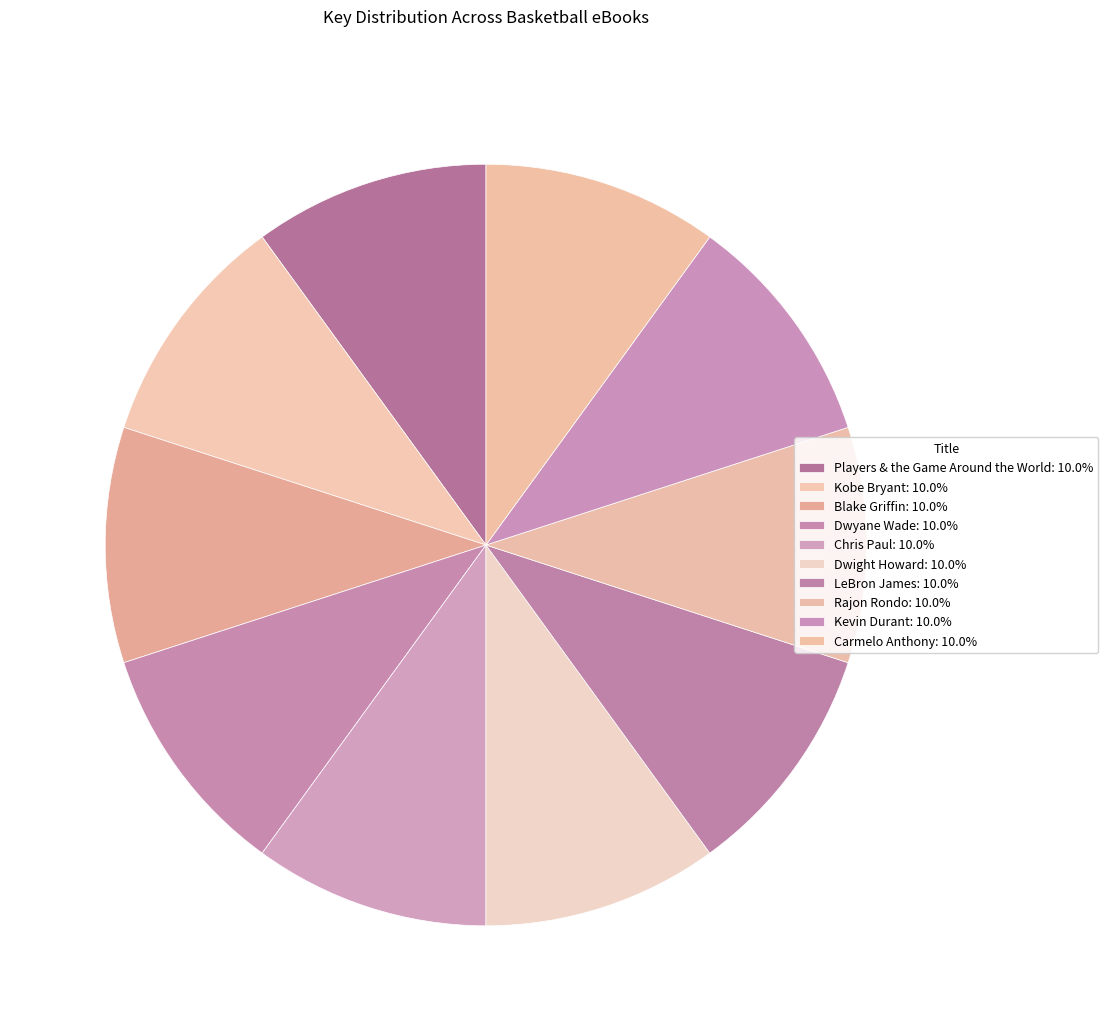

To the nearest percent, what is the average slice percentage?

10%